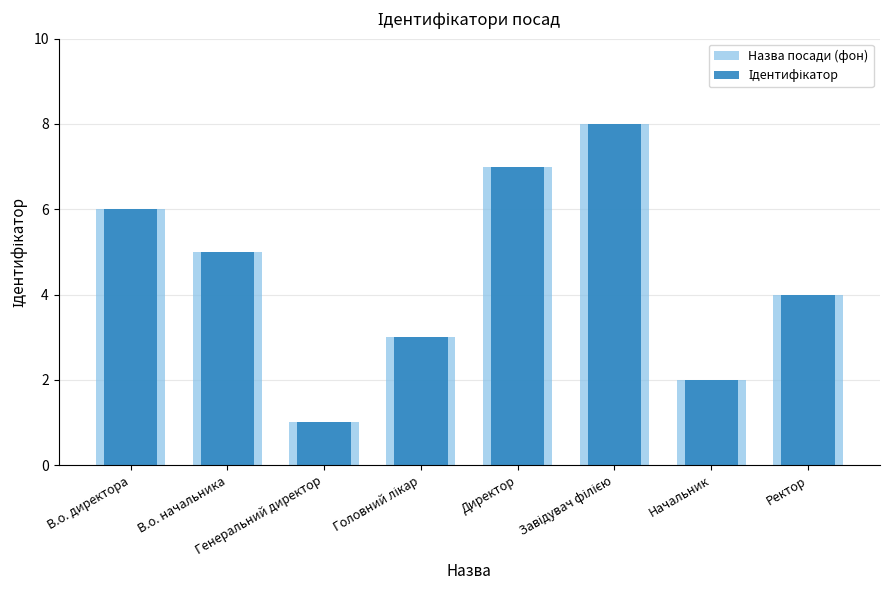

List the labels in order of Назва посади (фон) value, largest first.

Завідувач філією, Директор, В.о. директора, В.о. начальника, Ректор, Головний лікар, Начальник, Генеральний директор